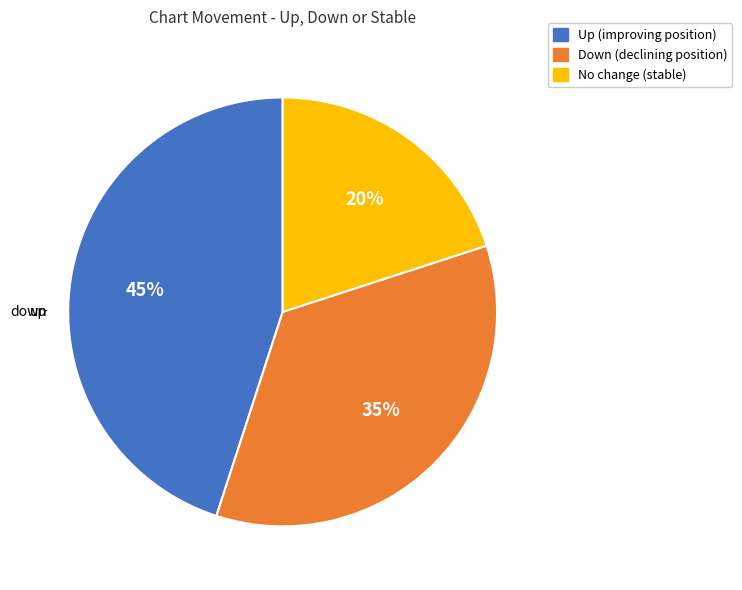

How many slices are in this pie chart?

3